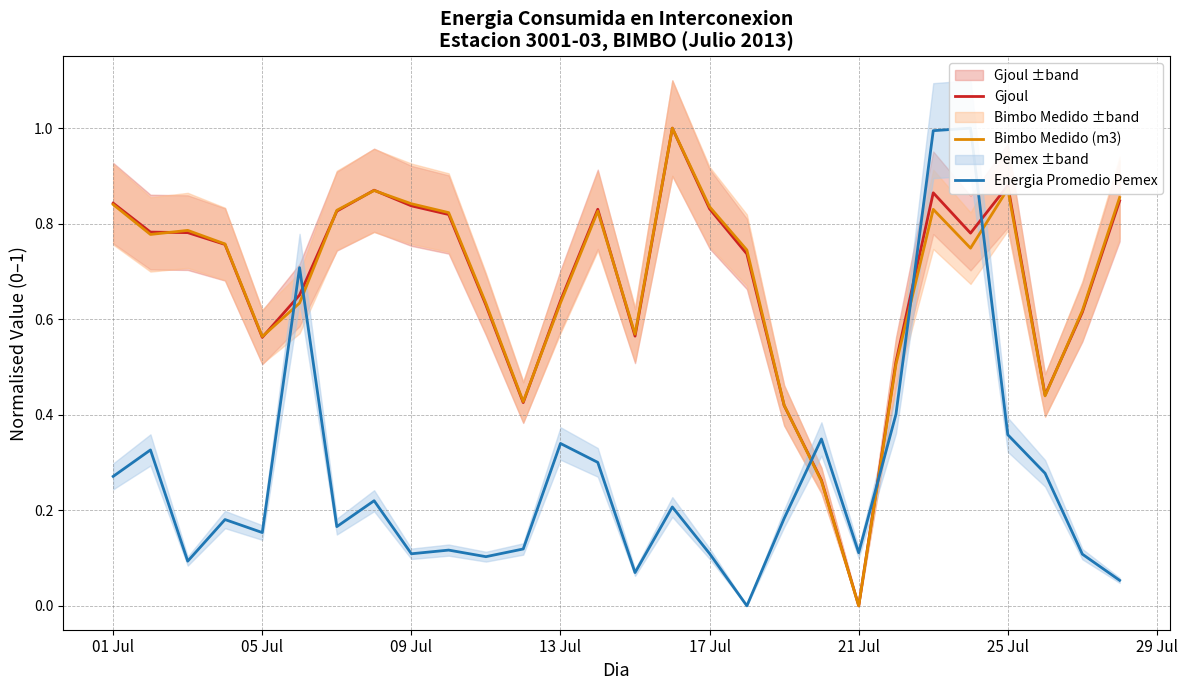

List the series in order of their peak value, lowest first.

Gjoul, Bimbo Medido (m3), Energia Promedio Pemex